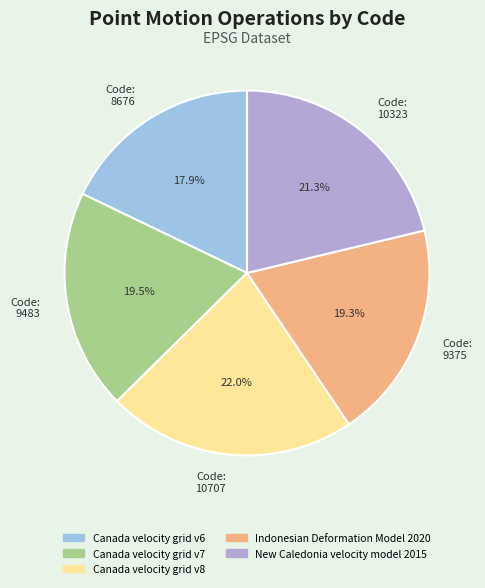

Is Code: 9375 the majority of the pie?

No